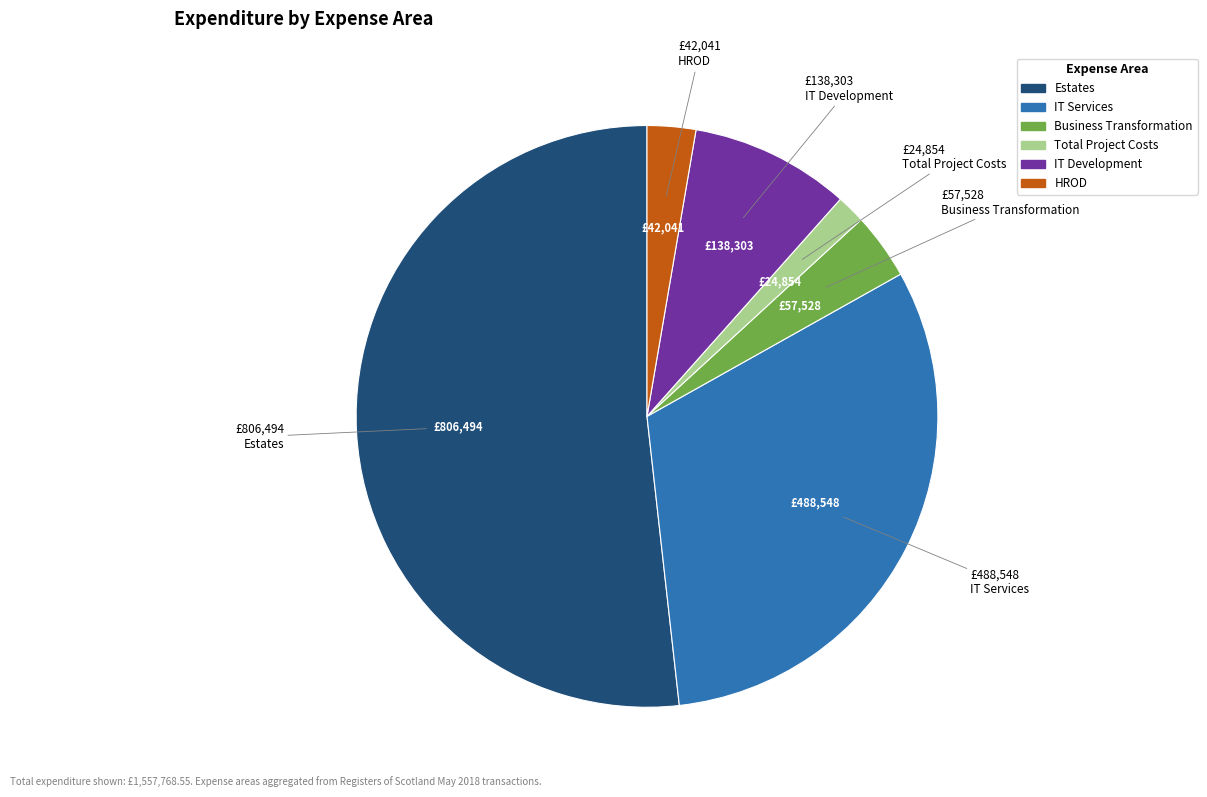

Is the sum of Business Transformation and IT Development greater than half?

No